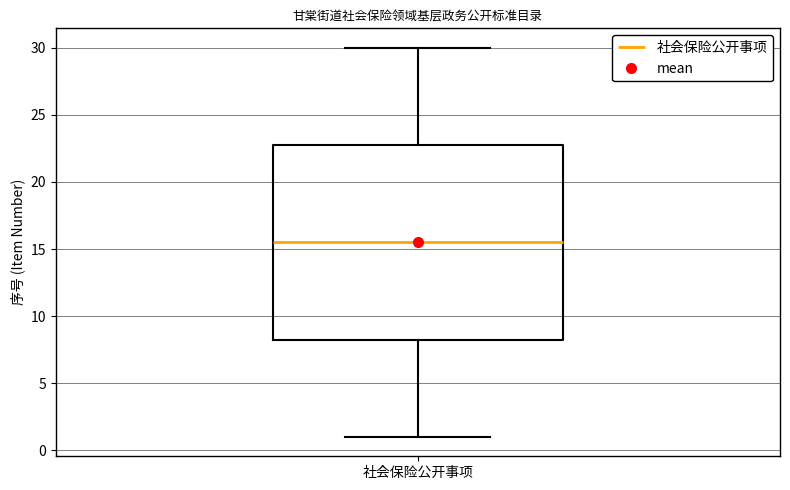

Where is the lower edge of the box for 社会保险公开事项 on the y-axis? The values are not printed on the chart, so give them approximately, as read against the axis.

8.5